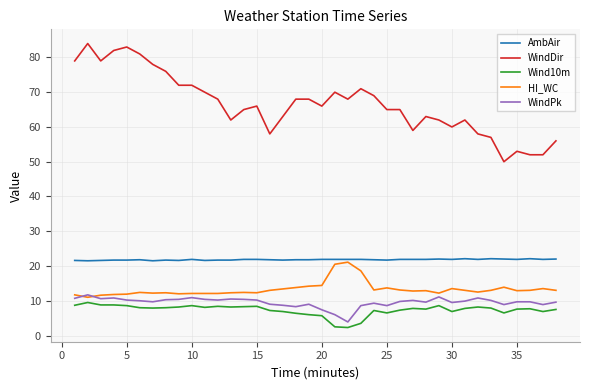

True or false: WindDir and WindPk cross at least once.

False